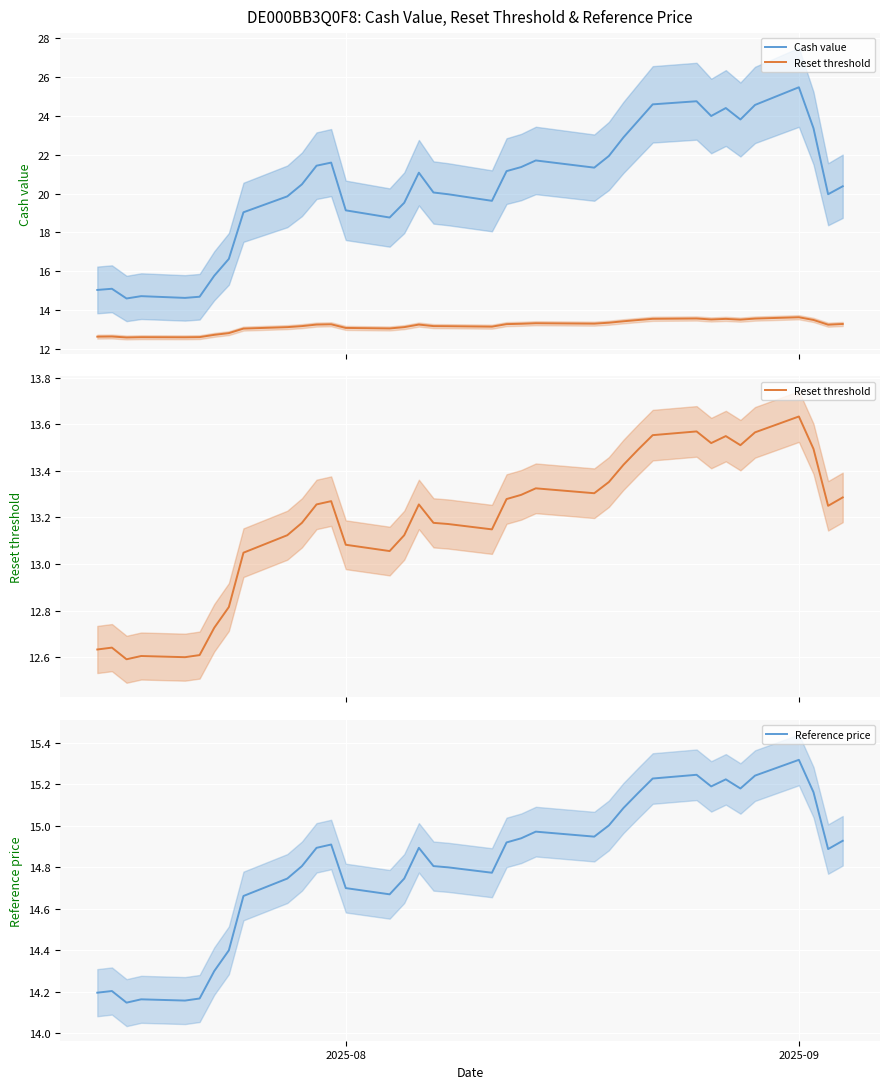

True or false: Cash value has more than 0 points higher than both neighbors.

True